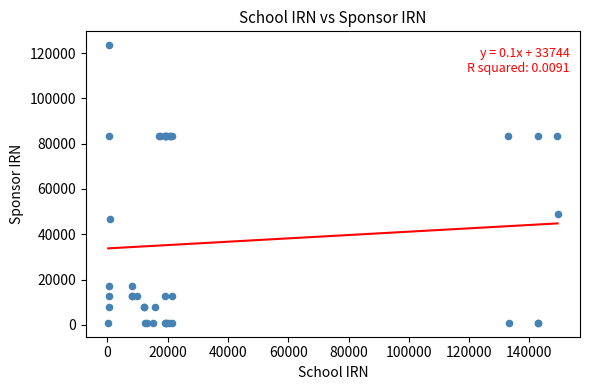

What Y value in the scatter plot is closest to 62191?

48850